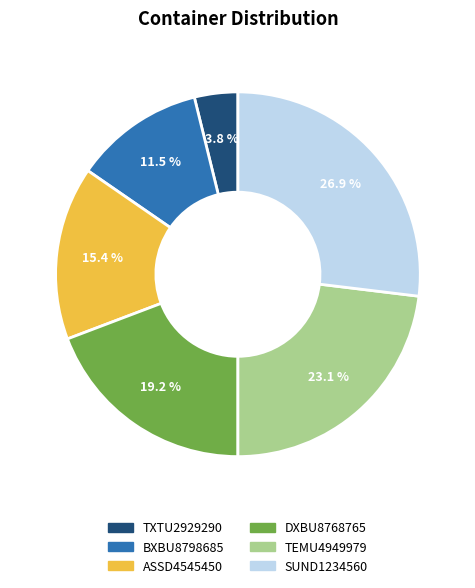

How much of the chart is everything except ASSD4545450?

84.6%